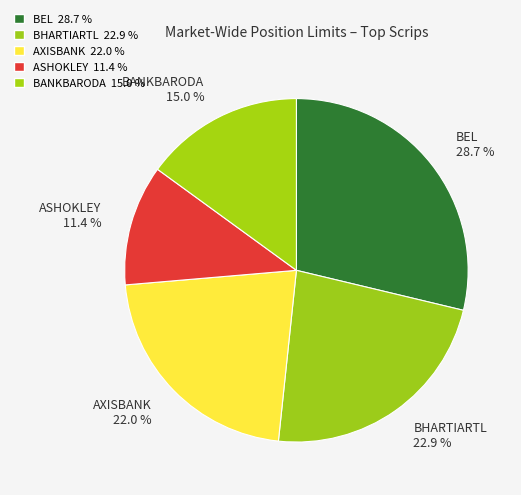

Which slice is the smallest?

ASHOKLEY